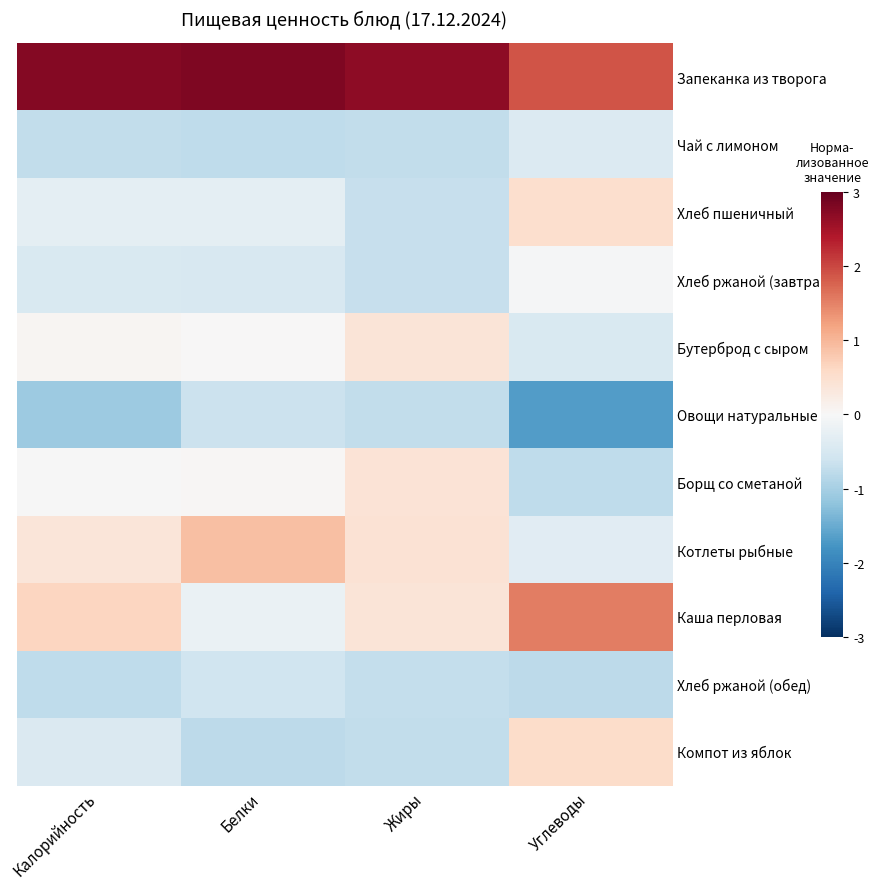

Reading left to right, transcribe all the data shown in this chart.

Запеканка из творога: Калорийность=2.8	Белки=2.8	Жиры=2.7	Углеводы=1.9
Чай с лимоном: Калорийность=-0.7	Белки=-0.8	Жиры=-0.7	Углеводы=-0.4
Хлеб пшеничный: Калорийность=-0.3	Белки=-0.3	Жиры=-0.7	Углеводы=0.5
Хлеб ржаной (завтрак): Калорийность=-0.5	Белки=-0.5	Жиры=-0.7	Углеводы=-0.0
Бутерброд с сыром: Калорийность=0.1	Белки=0.0	Жиры=0.4	Углеводы=-0.5
Овощи натуральные: Калорийность=-1.1	Белки=-0.7	Жиры=-0.7	Углеводы=-1.7
Борщ со сметаной: Калорийность=-0.0	Белки=0.0	Жиры=0.4	Углеводы=-0.8
Котлеты рыбные: Калорийность=0.4	Белки=0.9	Жиры=0.4	Углеводы=-0.3
Каша перловая: Калорийность=0.6	Белки=-0.2	Жиры=0.4	Углеводы=1.5
Хлеб ржаной (обед): Калорийность=-0.8	Белки=-0.6	Жиры=-0.7	Углеводы=-0.8
Компот из яблок: Калорийность=-0.4	Белки=-0.8	Жиры=-0.7	Углеводы=0.5